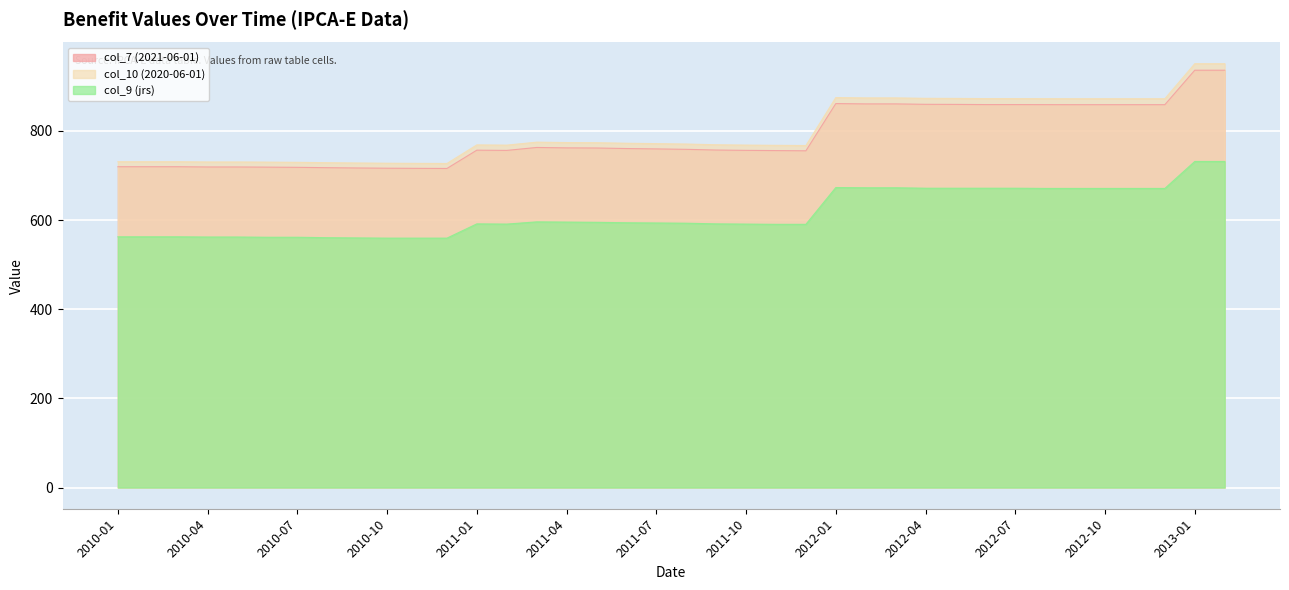

The col_10 (2020-06-01) series shows 730.4 at 2010-05. True or false?

True